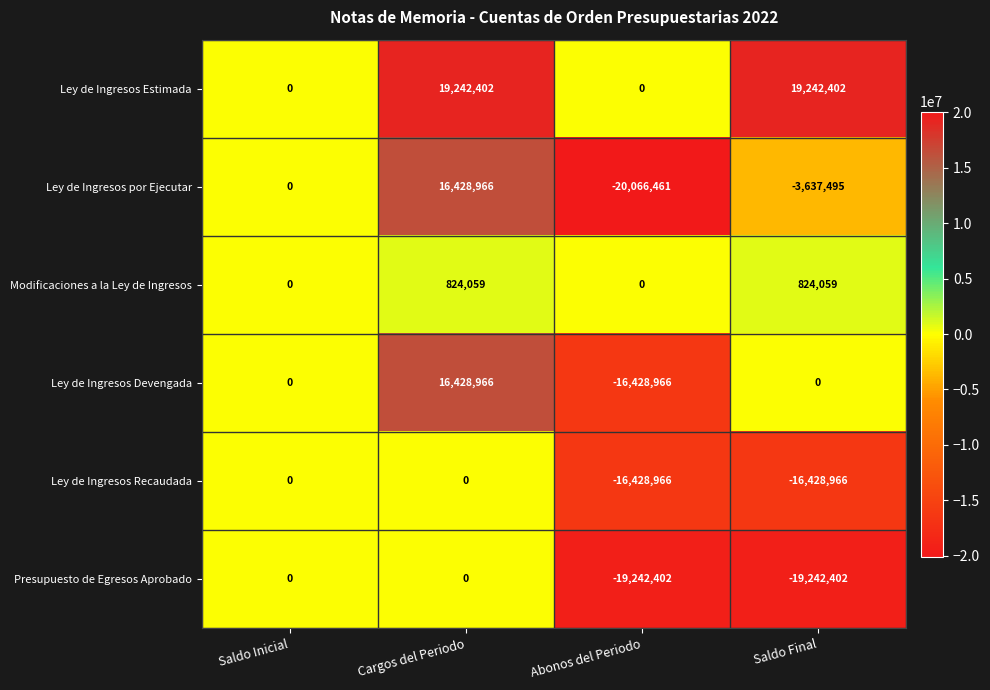

At which label is Ley de Ingresos por Ejecutar closest to -1818747?

Saldo Inicial